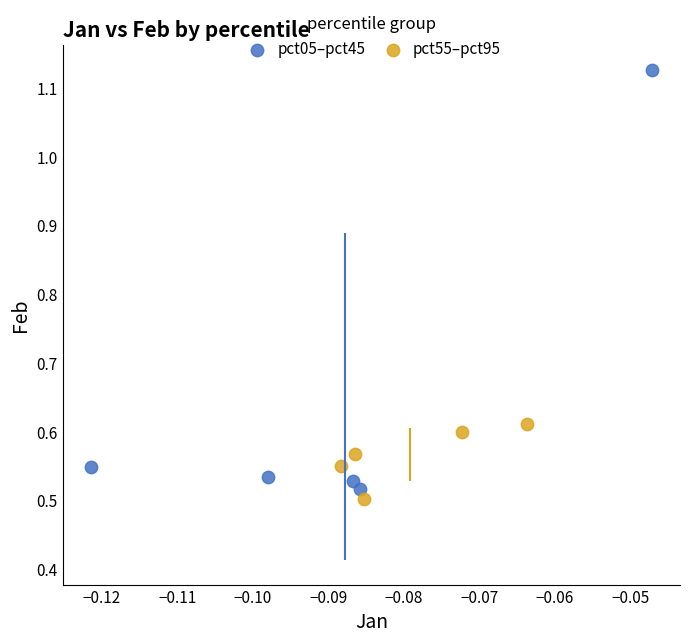

Which series has the largest Y range (max minus min)?

pct05–pct45